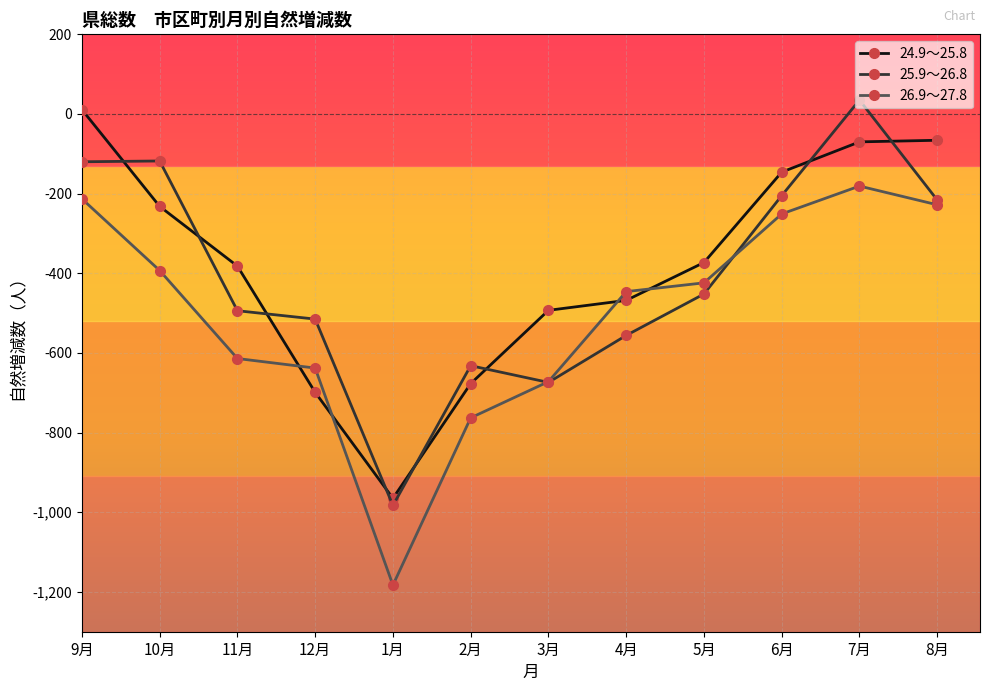

What position from the left is 8月?

12